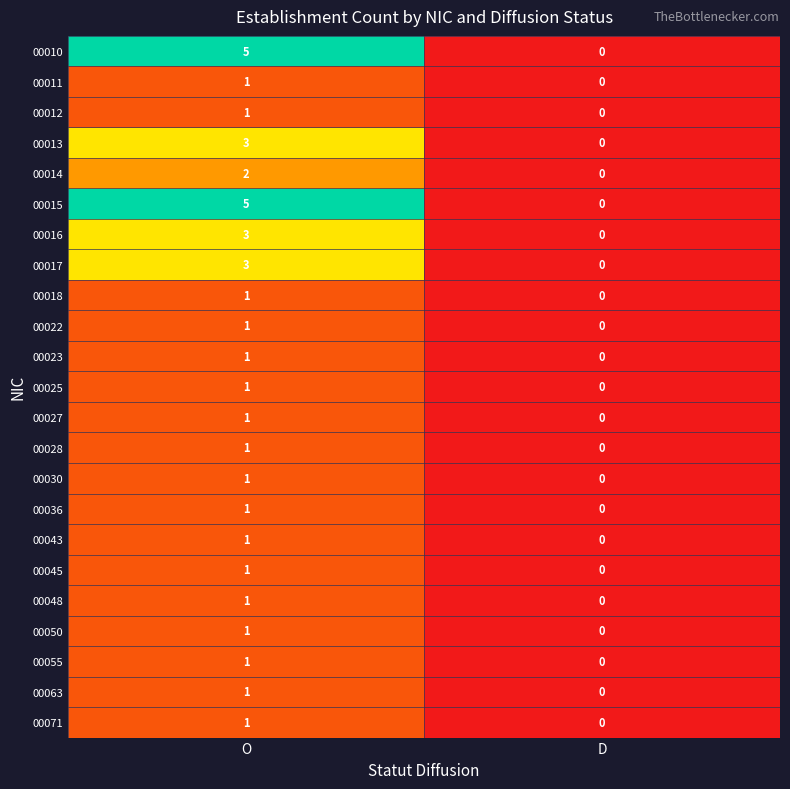

Is it true that 00017 equals 0 at D?

True